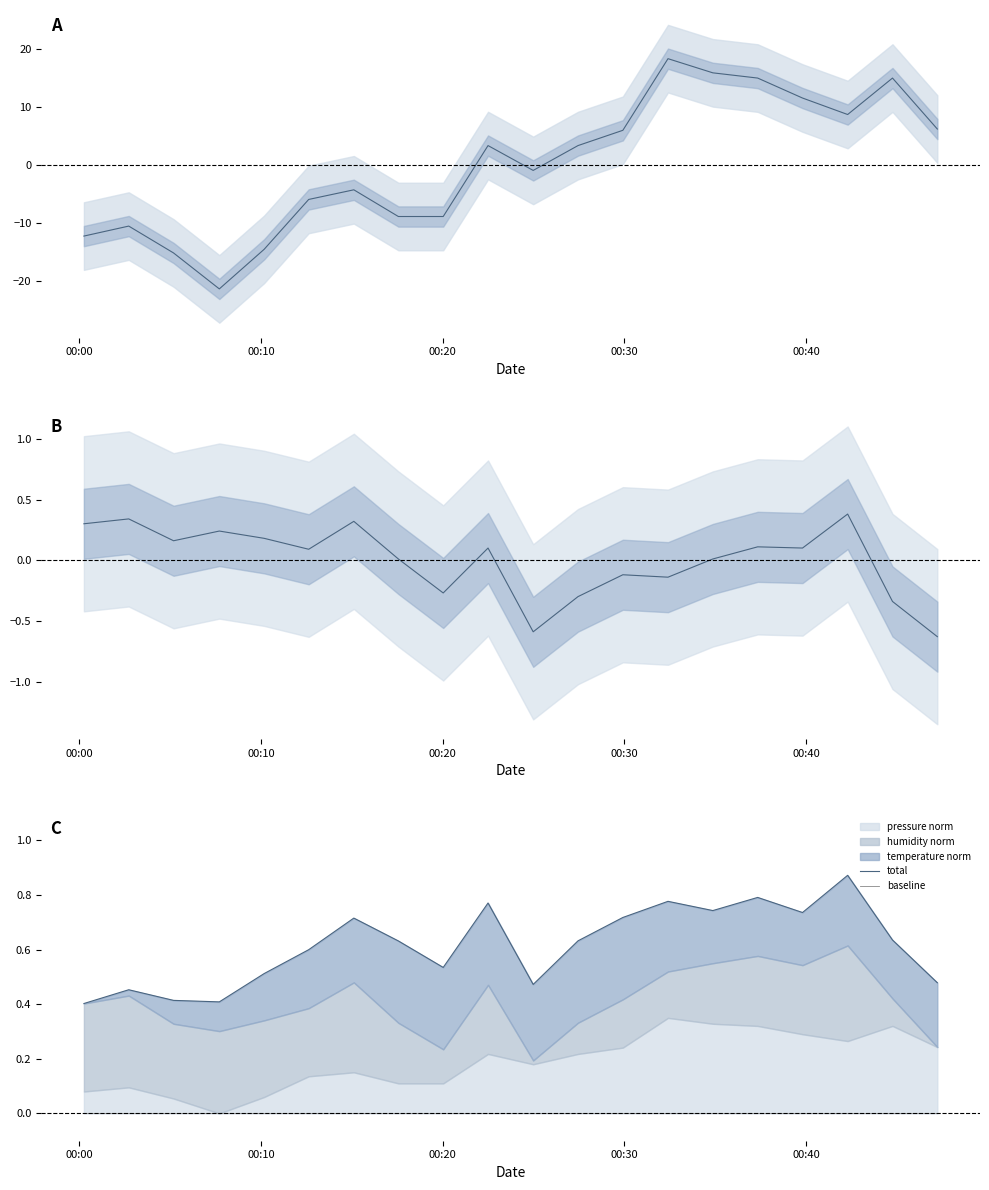

True or false: baseline has a value of 0.0 at 00:00.

True